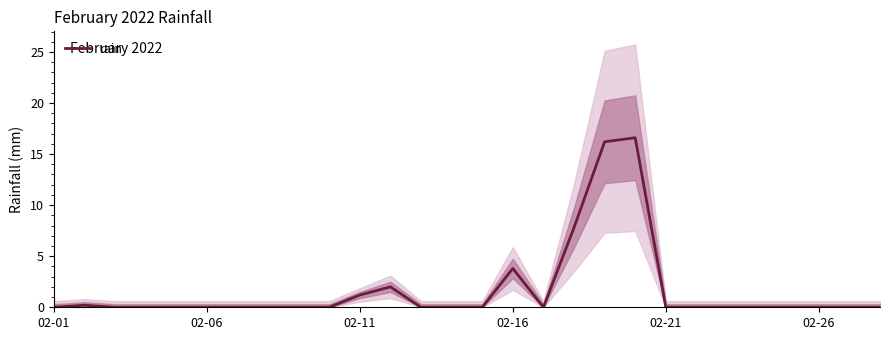

The value of rain at 02-01 is -11.0. True or false?

False